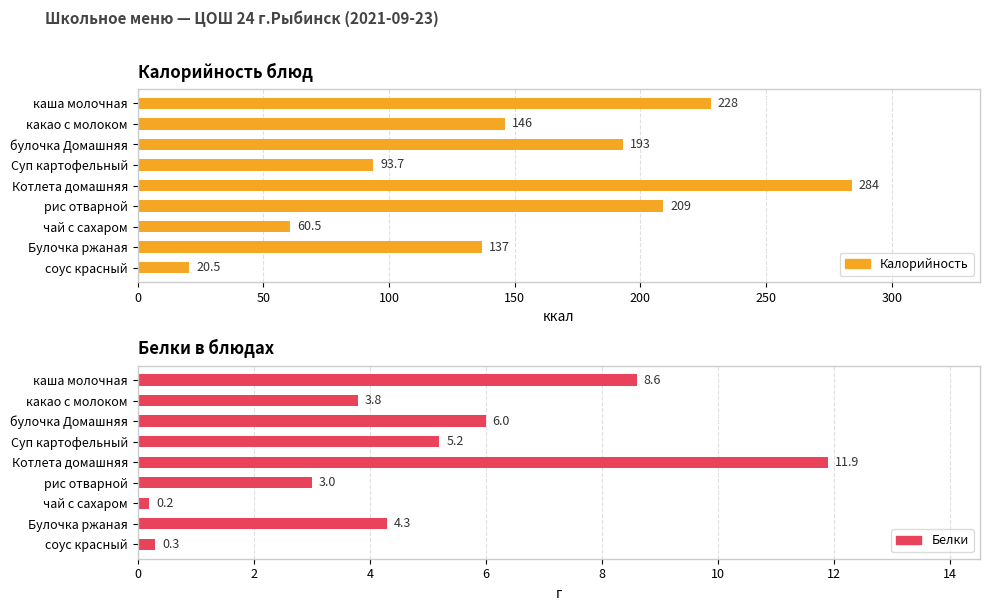

True or false: Калорийность has a value of 79.9 at чай с сахаром.

False